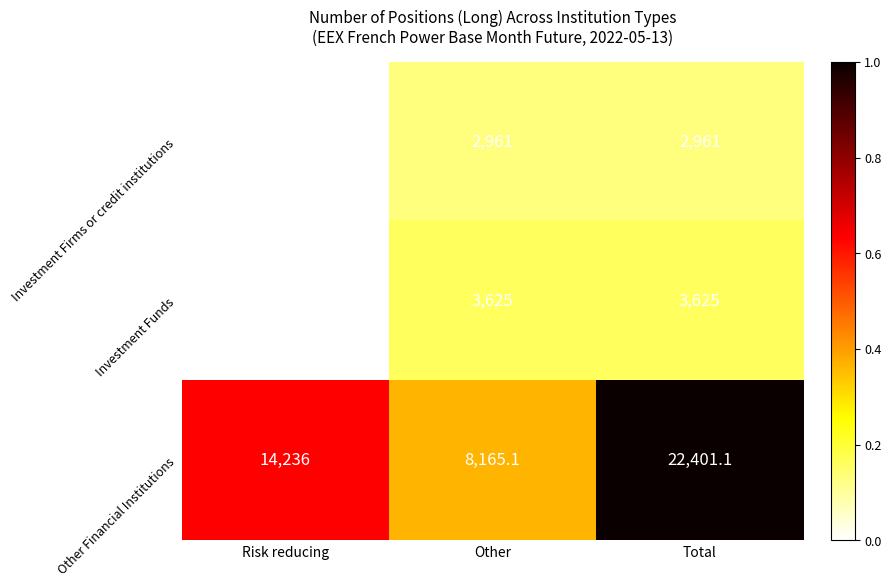

Which series has the largest range (max minus min)?

Other Financial Institutions